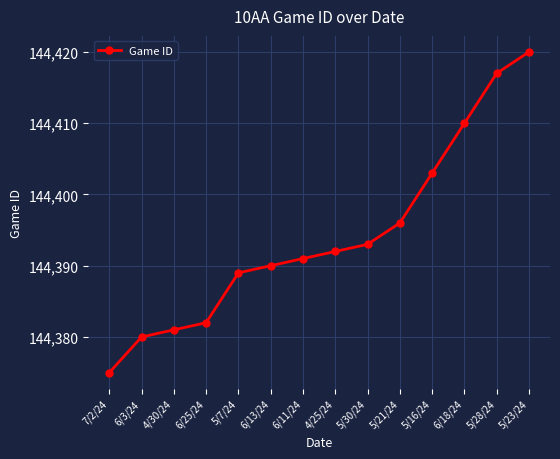

What is the maximum value shown in the chart?

144420